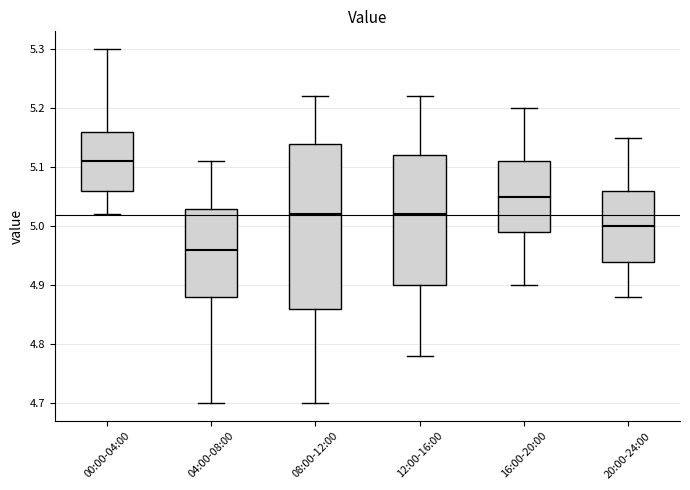

Reading left to right, transcribe this box plot: for each box, give where its median line is, the range the box spans, and where its two whiskers end, as read against the y-axis. The values are not printed on the chart, so give them approximately, as read against the axis.

00:00-04:00: median 5.11, box 5.06 to 5.16, whiskers 5.02 to 5.30
04:00-08:00: median 4.96, box 4.88 to 5.03, whiskers 4.70 to 5.11
08:00-12:00: median 5.02, box 4.86 to 5.14, whiskers 4.70 to 5.22
12:00-16:00: median 5.02, box 4.90 to 5.12, whiskers 4.78 to 5.22
16:00-20:00: median 5.05, box 4.99 to 5.11, whiskers 4.90 to 5.20
20:00-24:00: median 5.00, box 4.94 to 5.06, whiskers 4.88 to 5.15